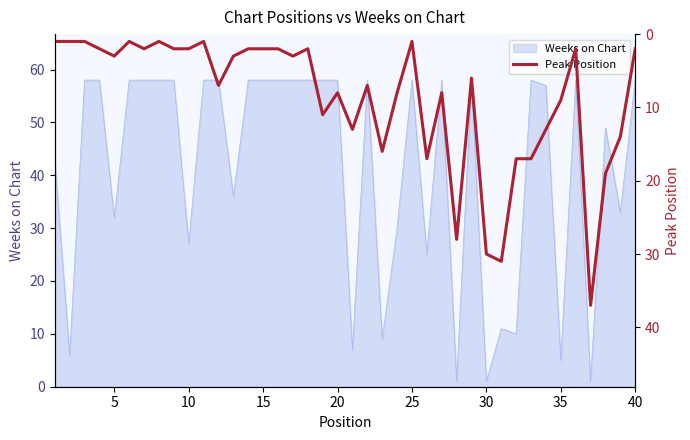

What is the maximum value for Weeks on Chart?

58